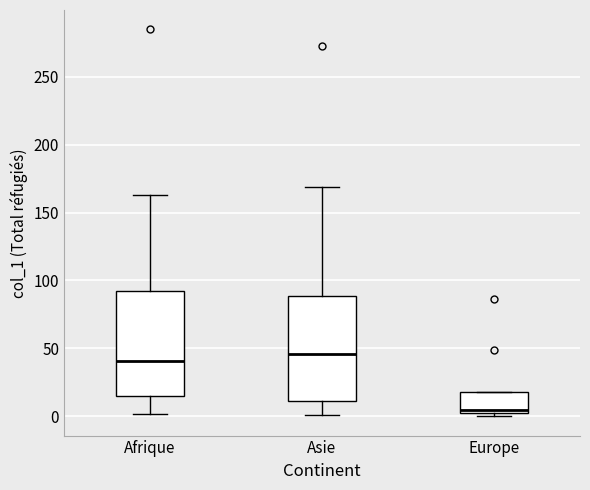

Which box's median line is the highest?

Asie